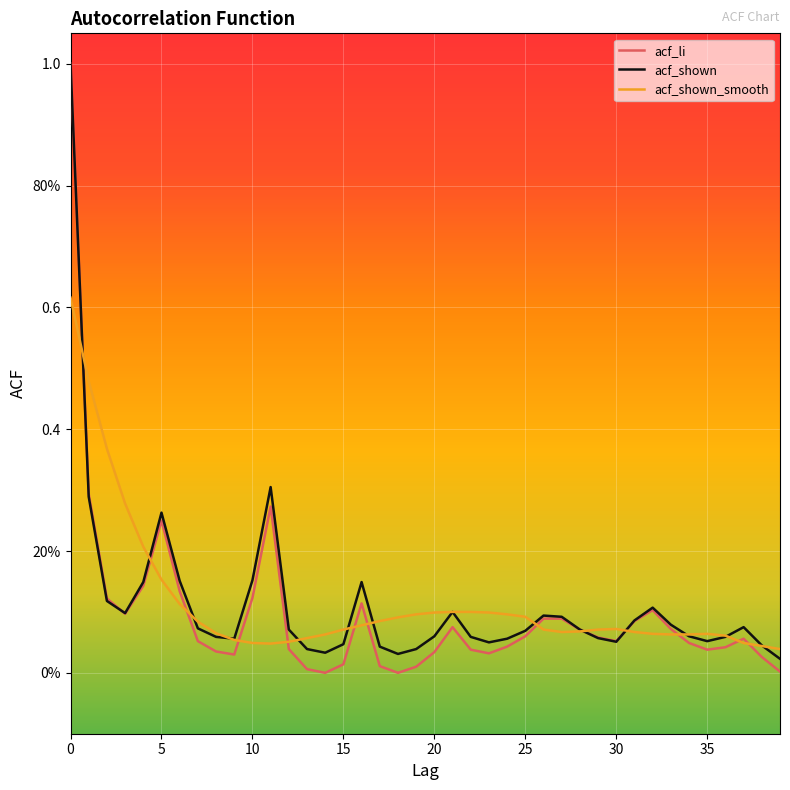

Does the chart display data point markers on the line(s)?

No